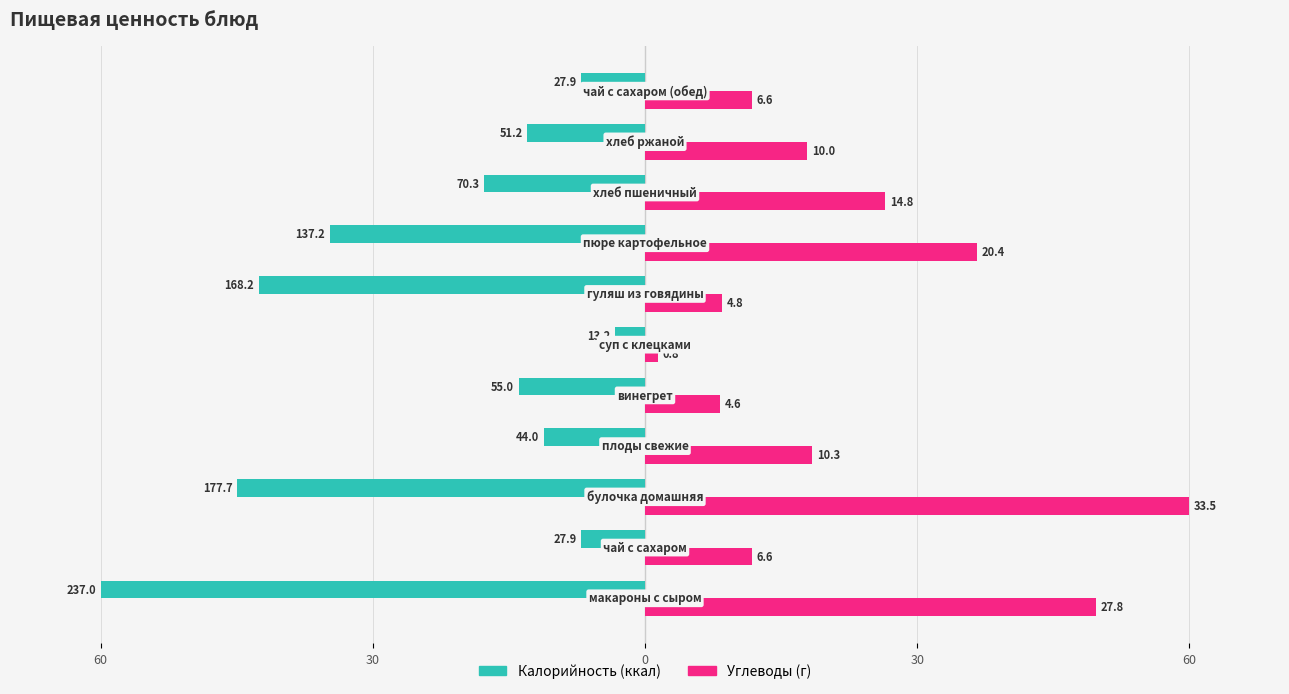

Reading right to left, what are all the values shown in this chart?

Калорийность: -7.1	-13.0	-17.8	-34.7	-42.6	-3.4	-13.9	-11.1	-45.0	-7.1	-60.0
Углеводы: 11.8	17.9	26.5	36.6	8.5	1.4	8.3	18.4	60.0	11.8	49.8